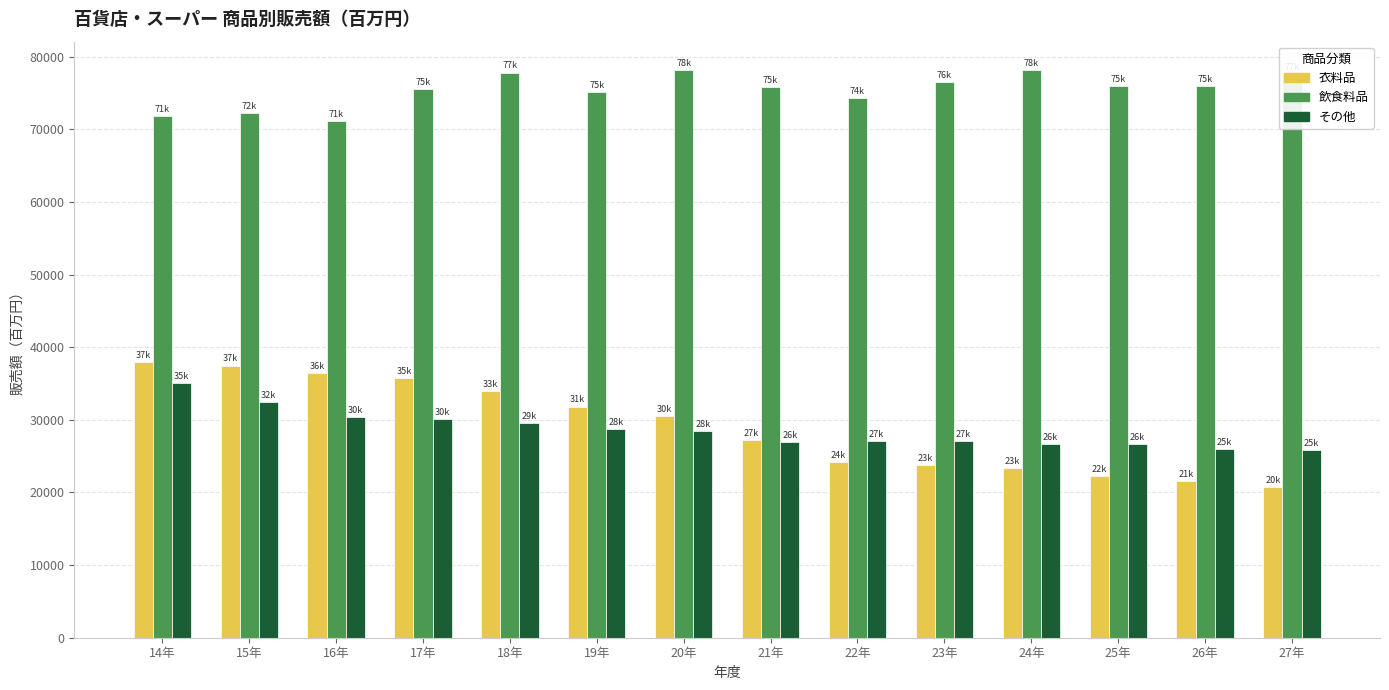

What is the spread (max minus min) of values at 20年?

49734